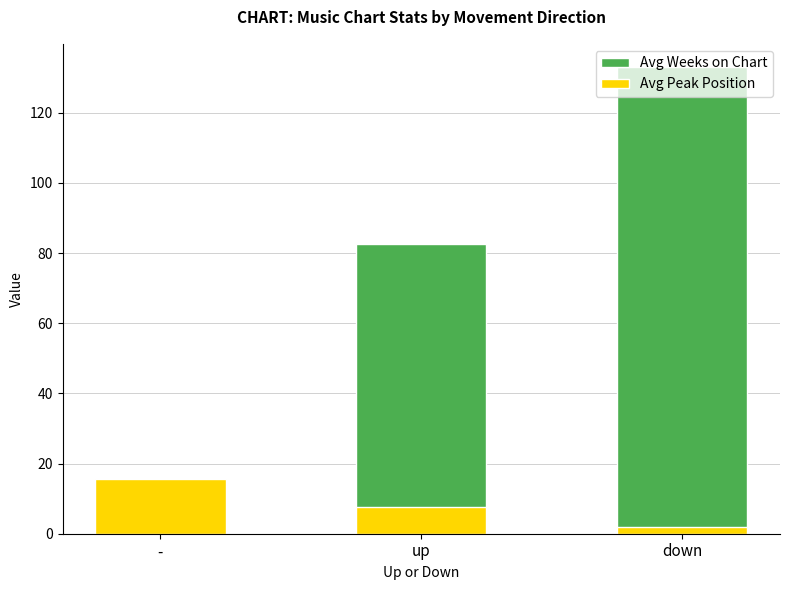

What are all the series names shown in the legend?

Avg Weeks on Chart, Avg Peak Position